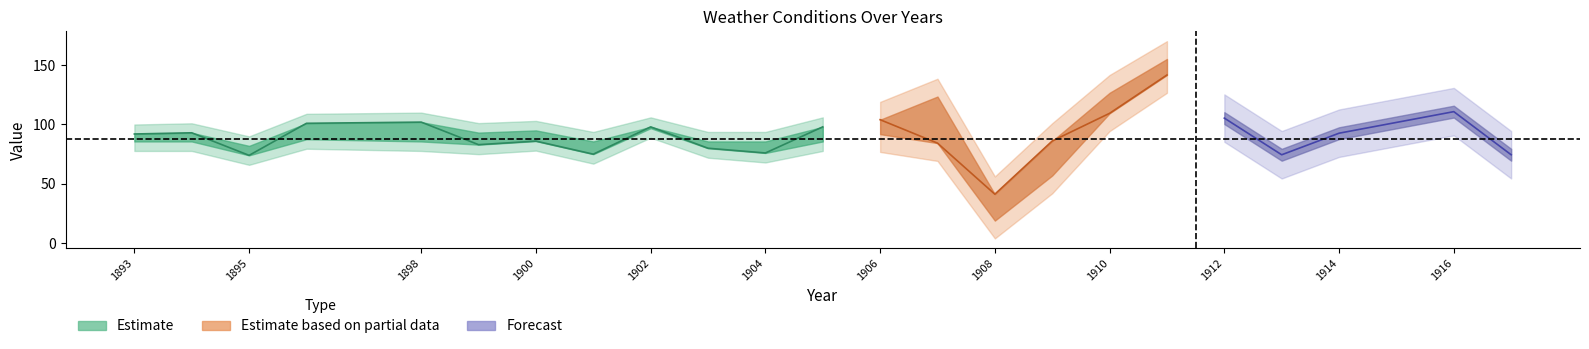

Does the chart display data point markers on the line(s)?

No